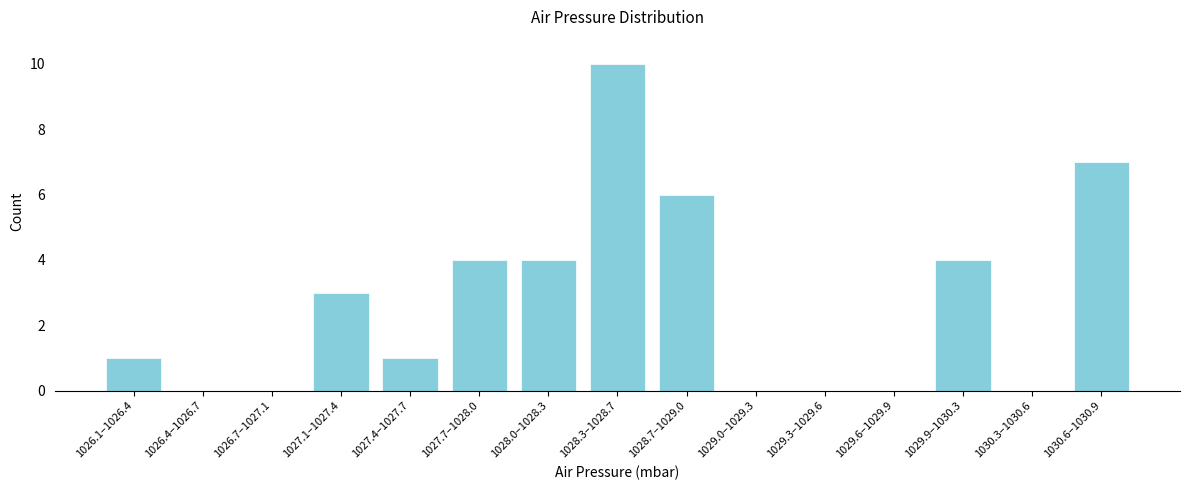

Reading left to right, extract all data points from this chart.

1026.1–1026.4=1	1026.4–1026.7=0	1026.7–1027.1=0	1027.1–1027.4=3	1027.4–1027.7=1	1027.7–1028.0=4	1028.0–1028.3=4	1028.3–1028.7=10	1028.7–1029.0=6	1029.0–1029.3=0	1029.3–1029.6=0	1029.6–1029.9=0	1029.9–1030.3=4	1030.3–1030.6=0	1030.6–1030.9=7